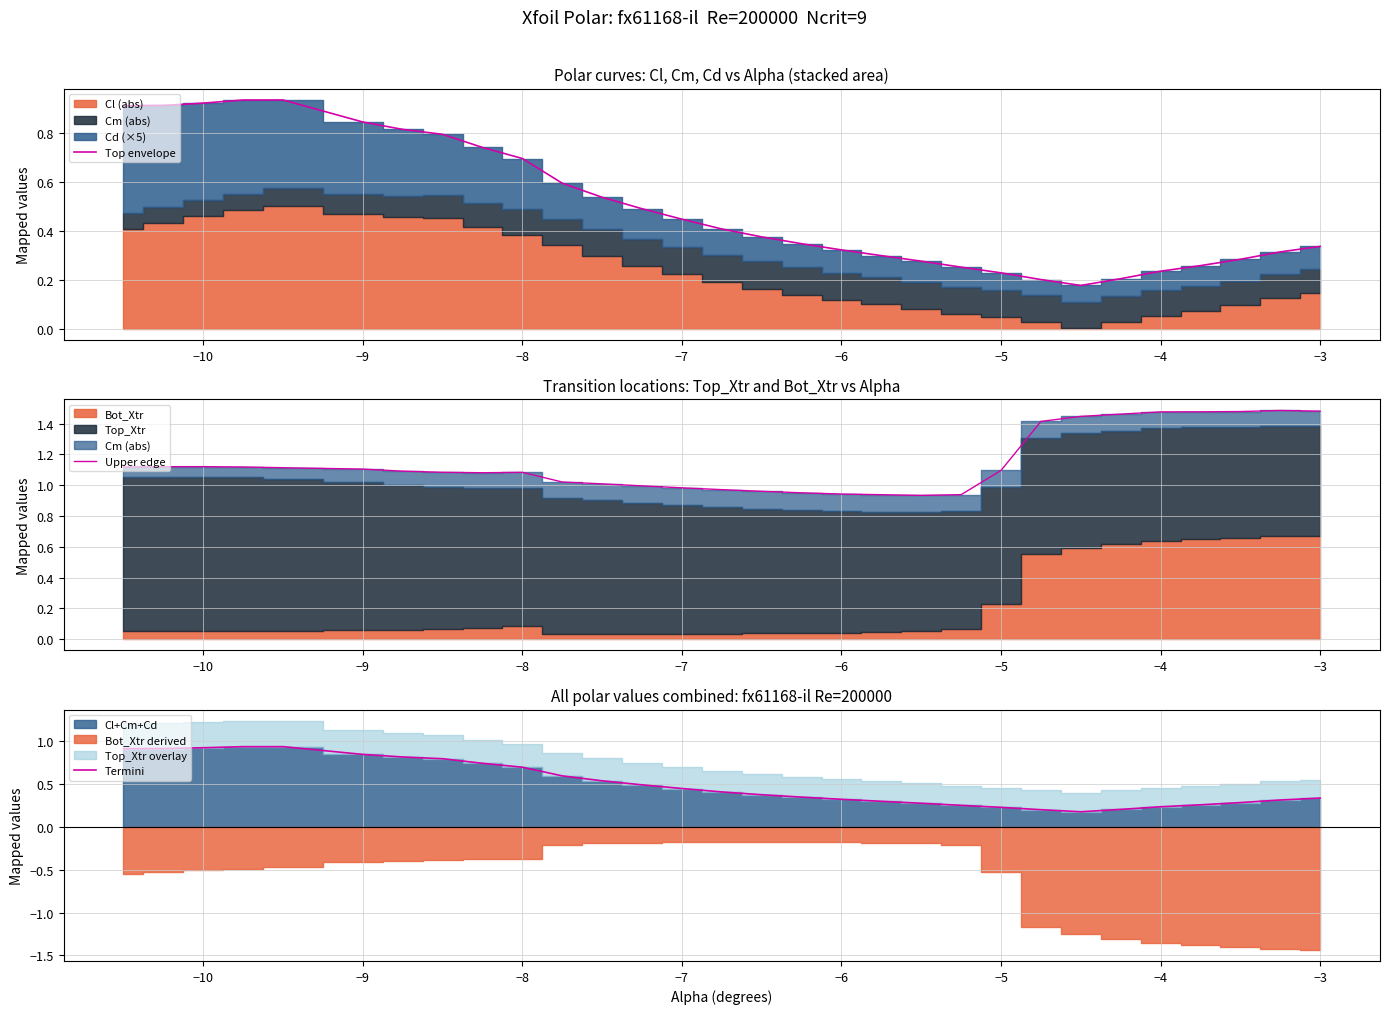

What is the minimum value shown in the chart?

0.2